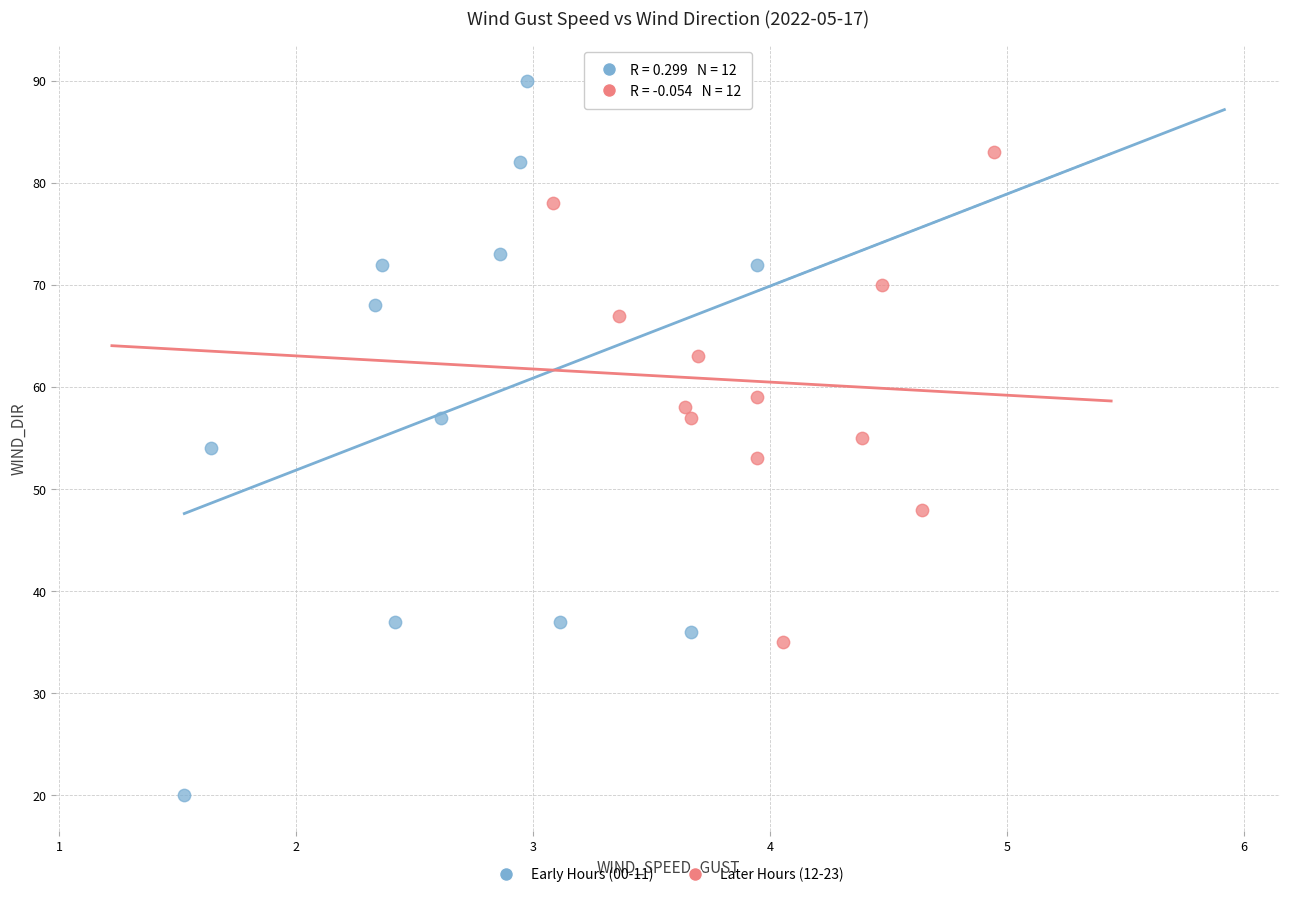

What are all the series names shown in the legend?

Early Hours (00-11), Later Hours (12-23)